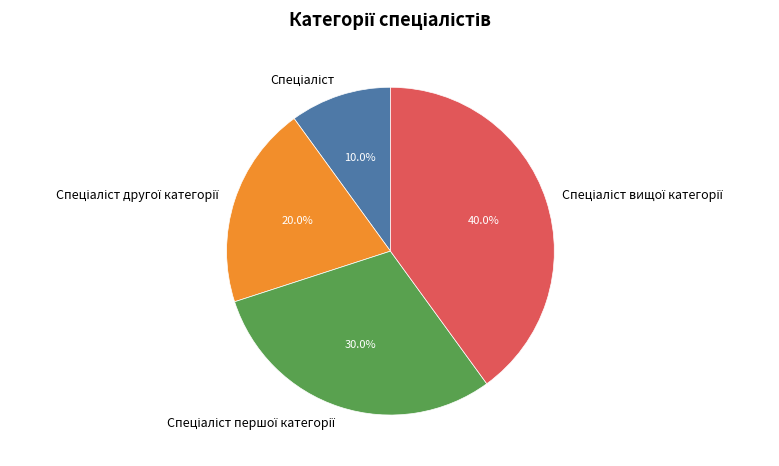

Is there a majority slice in this chart?

No